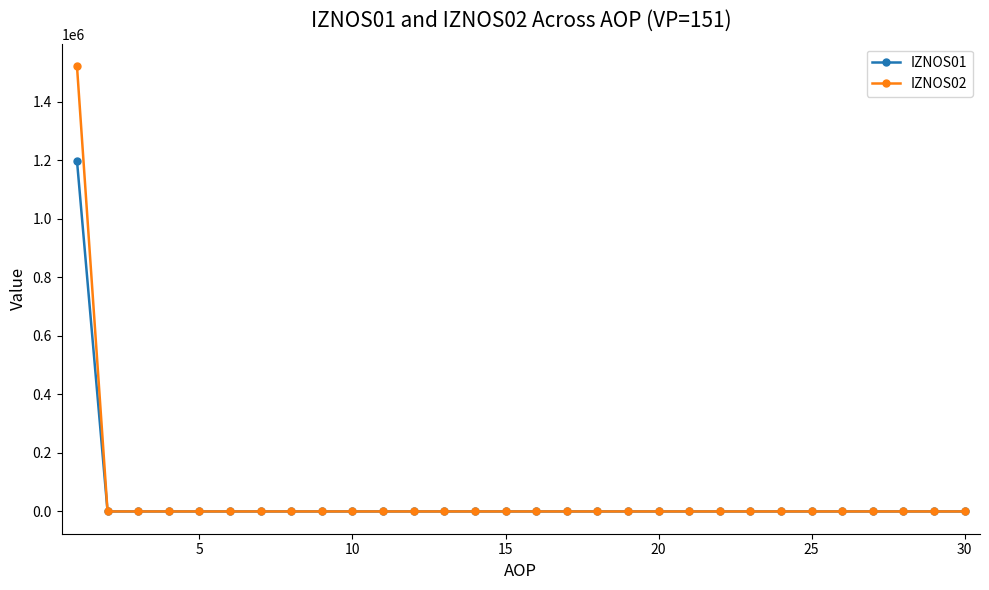

List the series in order of their peak value, lowest first.

IZNOS01, IZNOS02